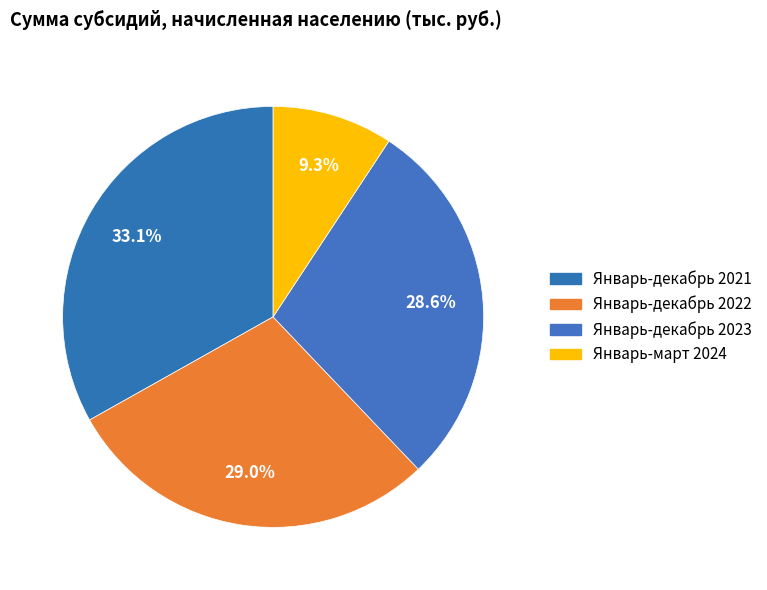

Approximately how many times larger is the value at Январь-декабрь 2021 compared to Январь-декабрь 2022?

1.1